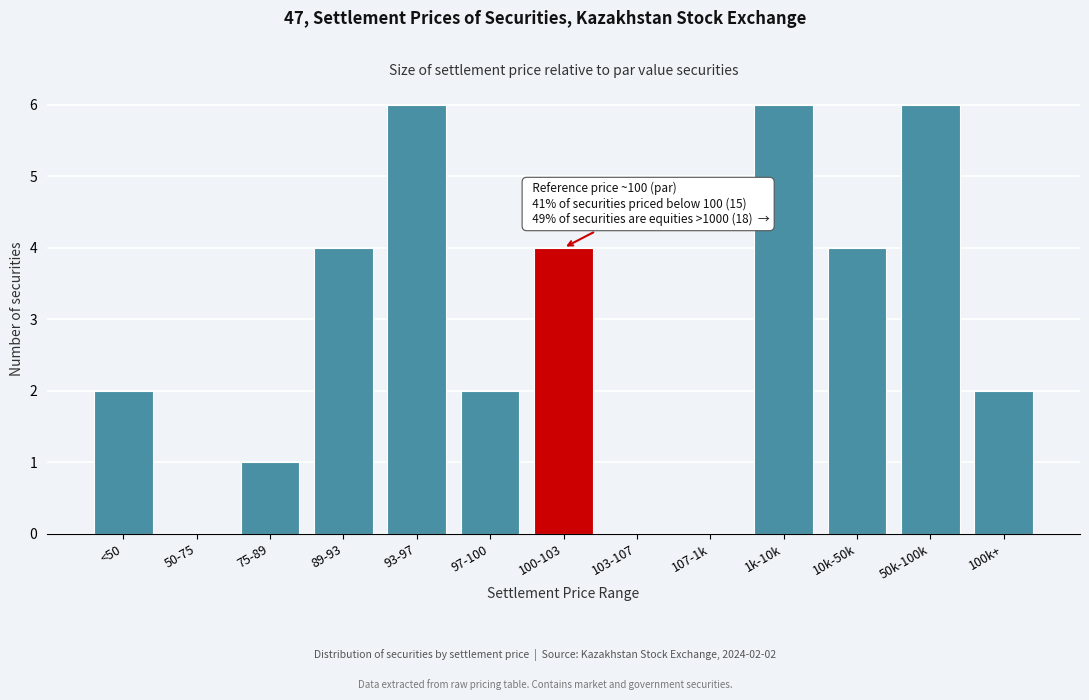

Reading left to right, extract all data points from this chart.

<50=2	50-75=0	75-89=1	89-93=4	93-97=6	97-100=2	100-103=4	103-107=0	107-1k=0	1k-10k=6	10k-50k=4	50k-100k=6	100k+=2